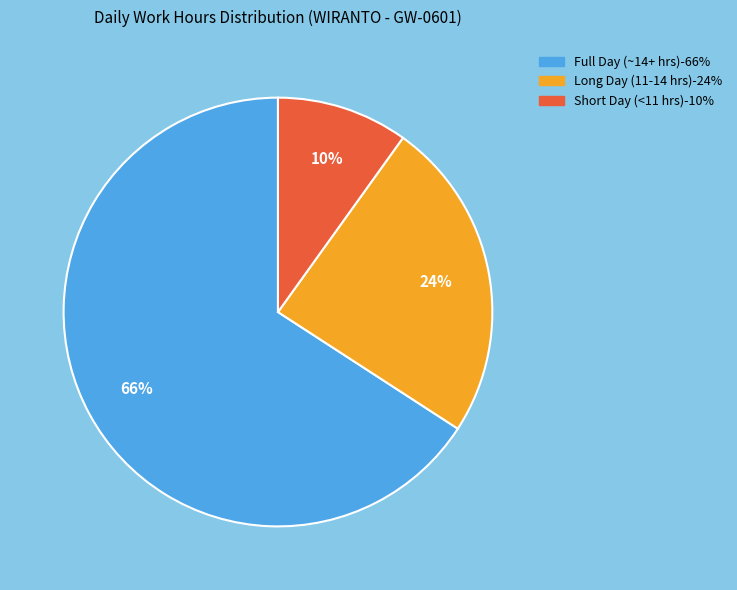

To the nearest percent, what is the average slice percentage?

33%